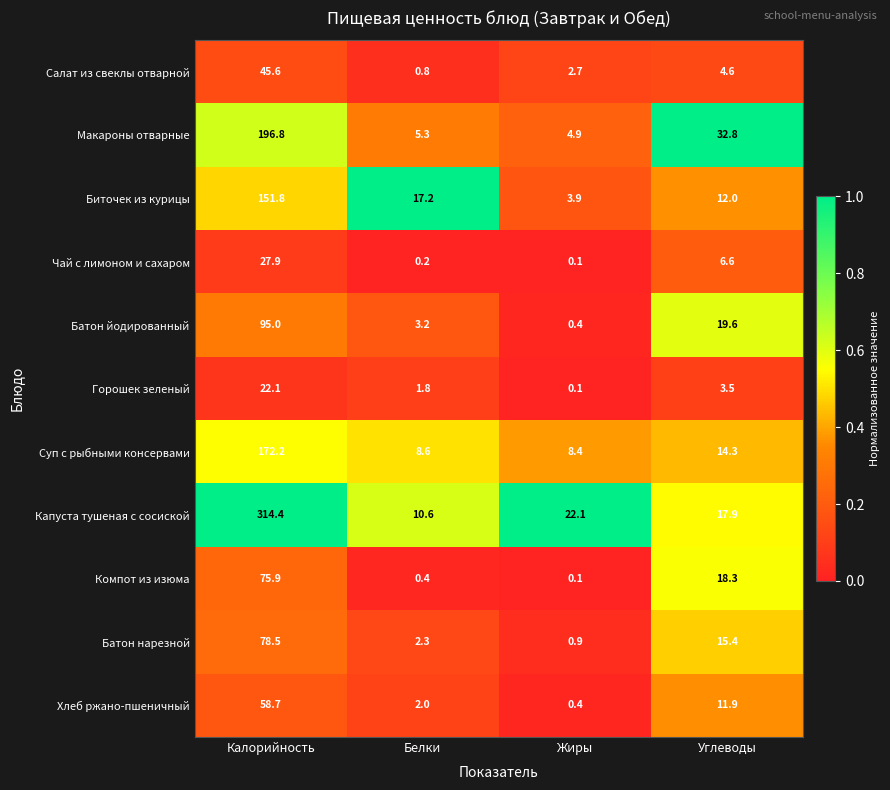

List the series in order of their peak value, lowest first.

Горошек зеленый, Чай с лимоном и сахаром, Салат из свеклы отварной, Хлеб ржано-пшеничный, Компот из изюма, Батон нарезной, Батон йодированный, Биточек из курицы, Суп с рыбными консервами, Макароны отварные, Капуста тушеная с сосиской